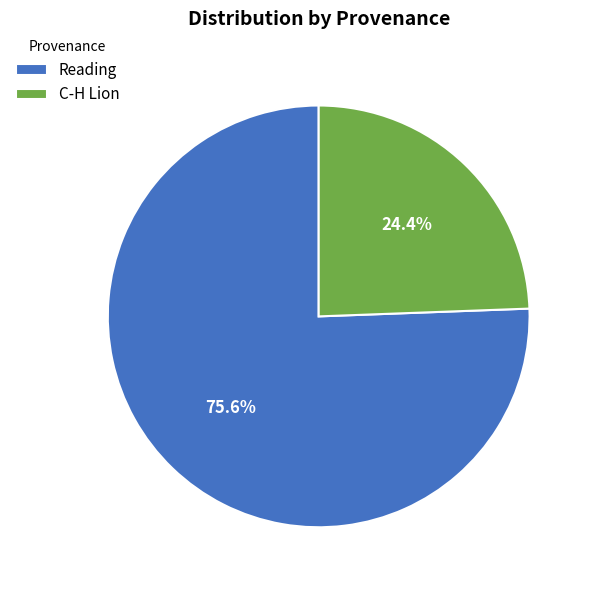

What is the largest slice in the pie chart?

Reading